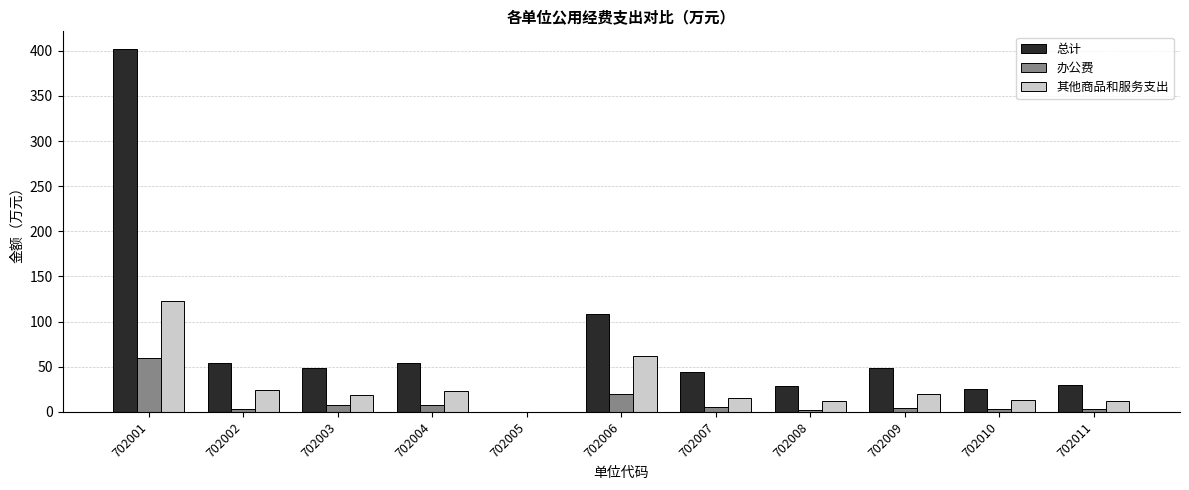

At which label is 其他商品和服务支出 closest to 61?

702006